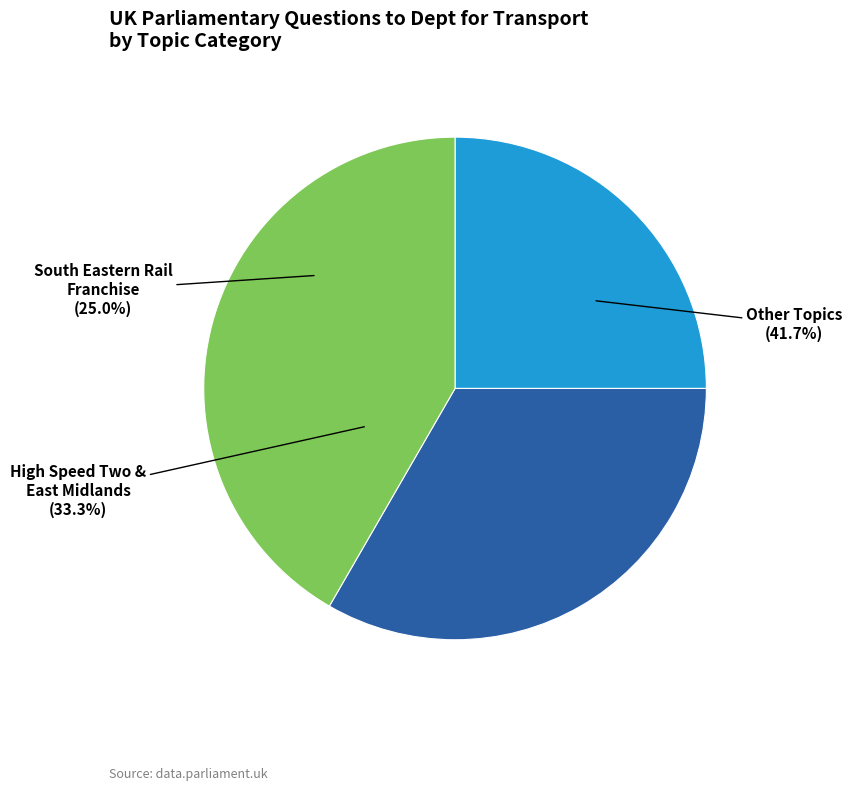

What portion of the pie excludes South Eastern Rail Franchise?

75.0%